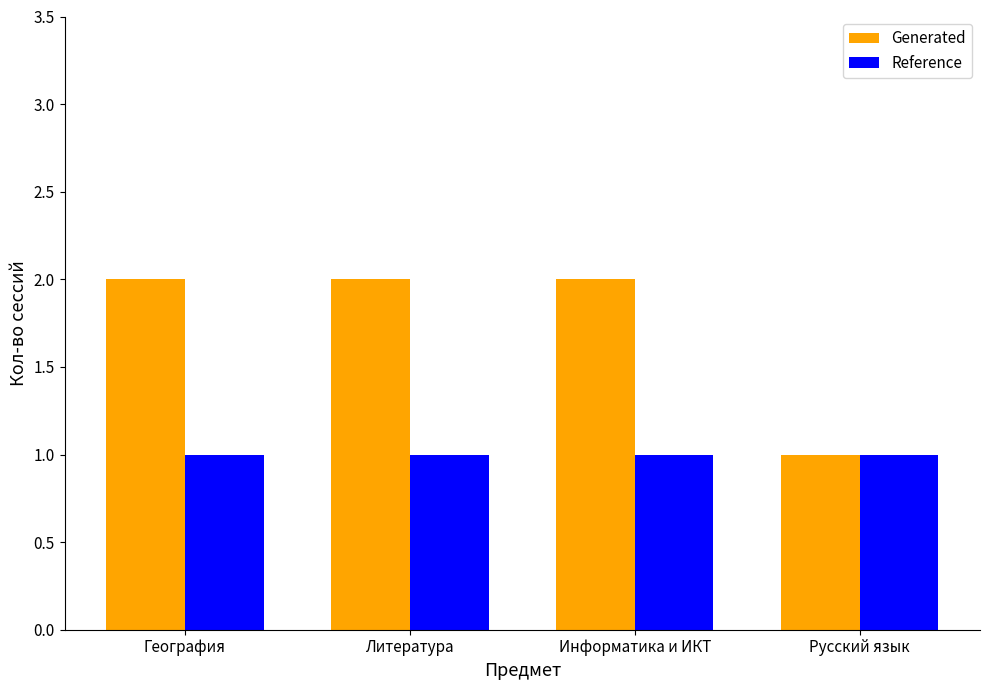

Rank the series by their average value, from highest to lowest.

Generated, Reference